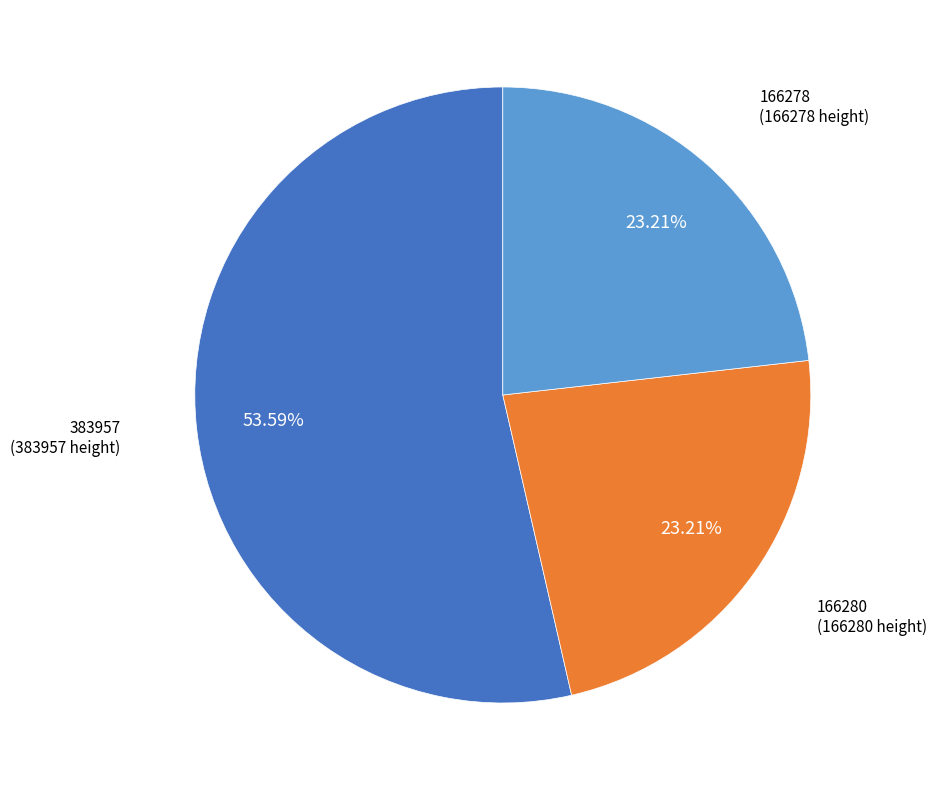

To the nearest percent, what portion does 383957 represent?

54%